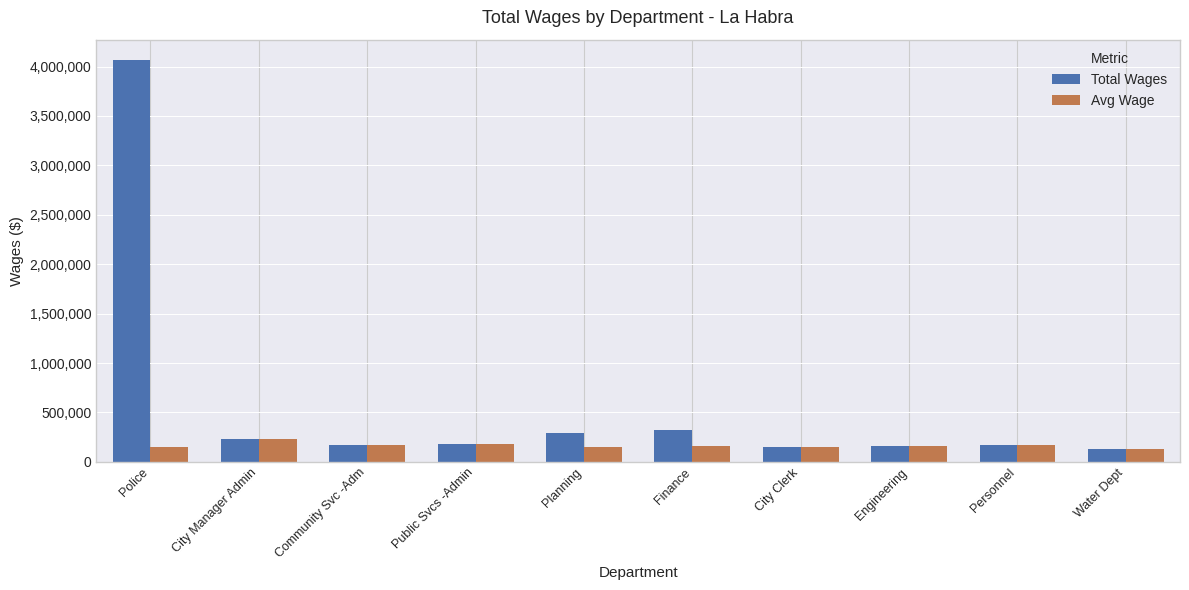

What is the average value of the Avg Wage series?

164994.0